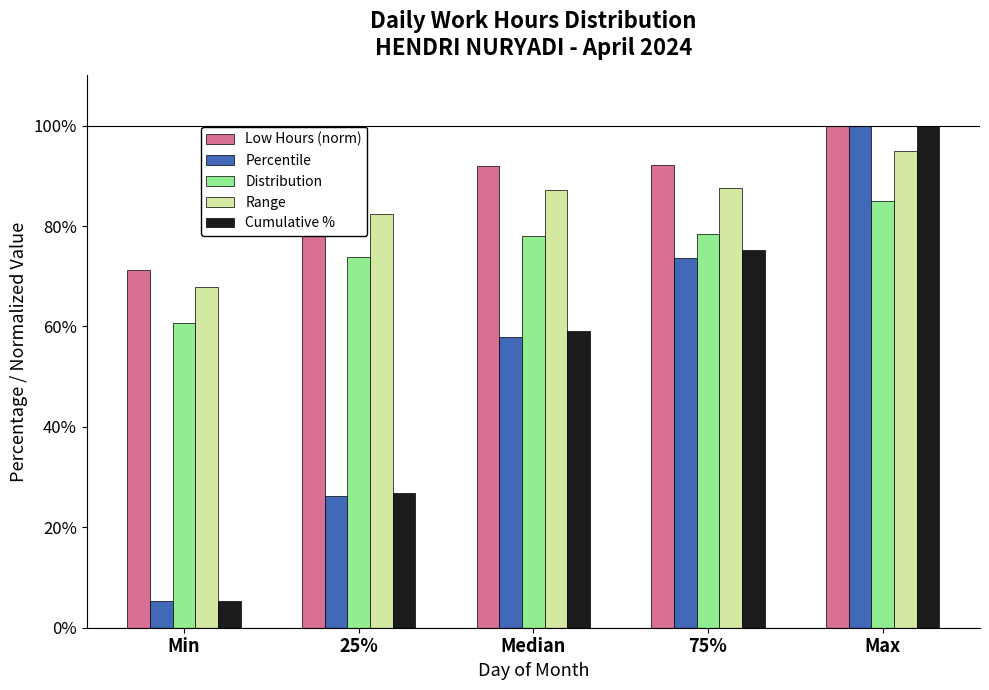

What is the difference between the Distribution values at Max and 75%?

6.6